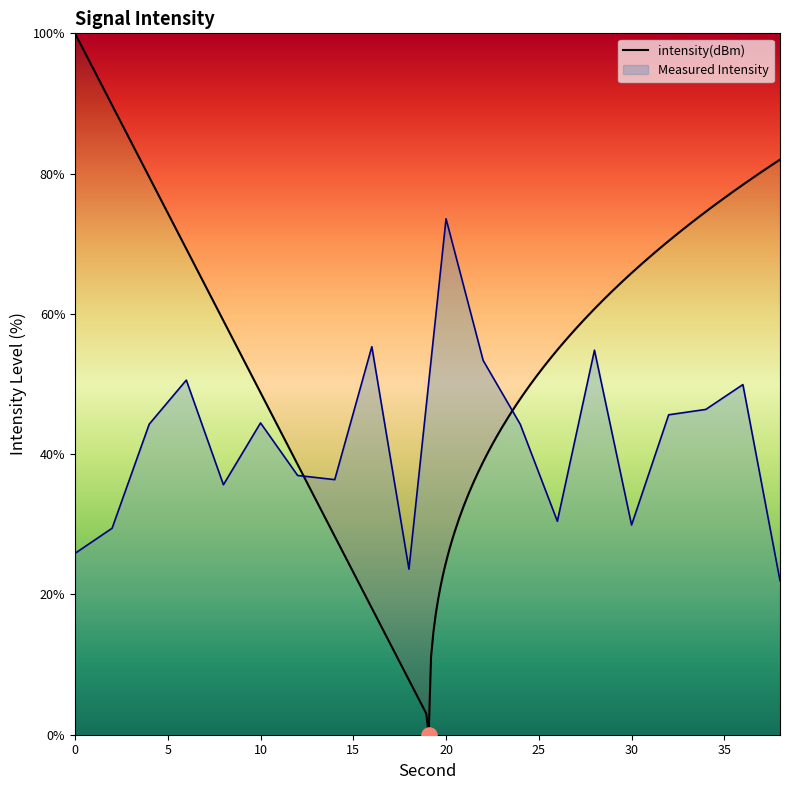

What is the change in value from 14 to 28?

+18.5